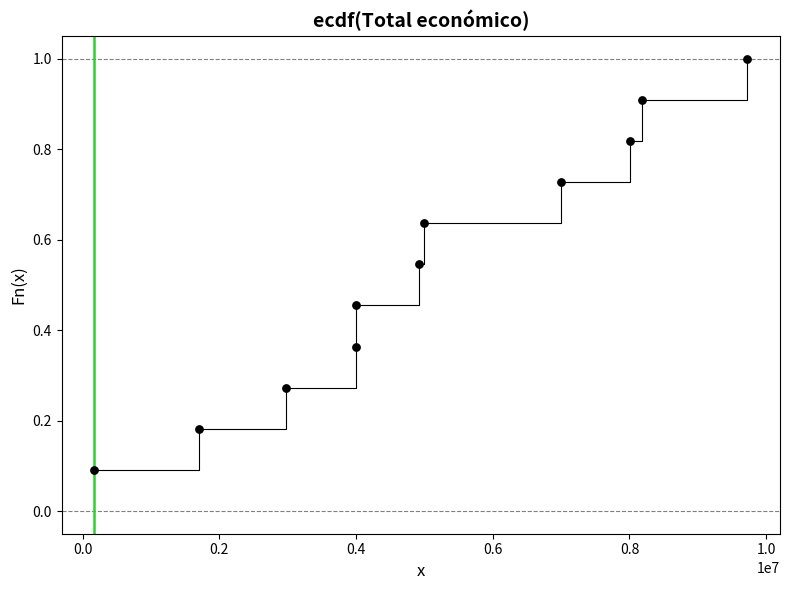

What is the range of X values (max minus min)?

9554642.0